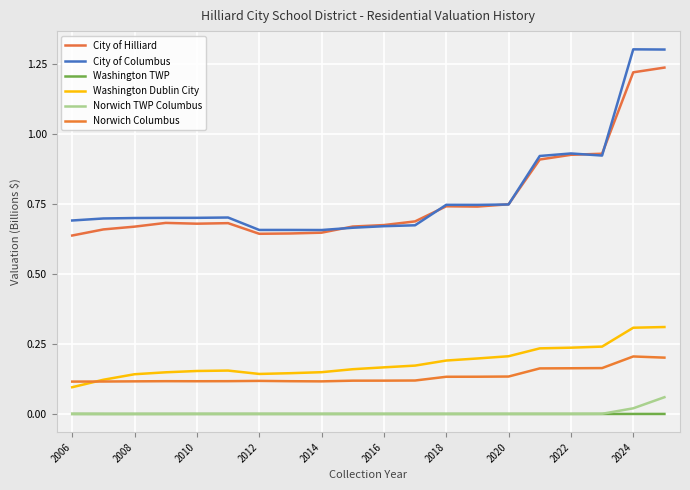

Does the chart display data point markers on the line(s)?

No